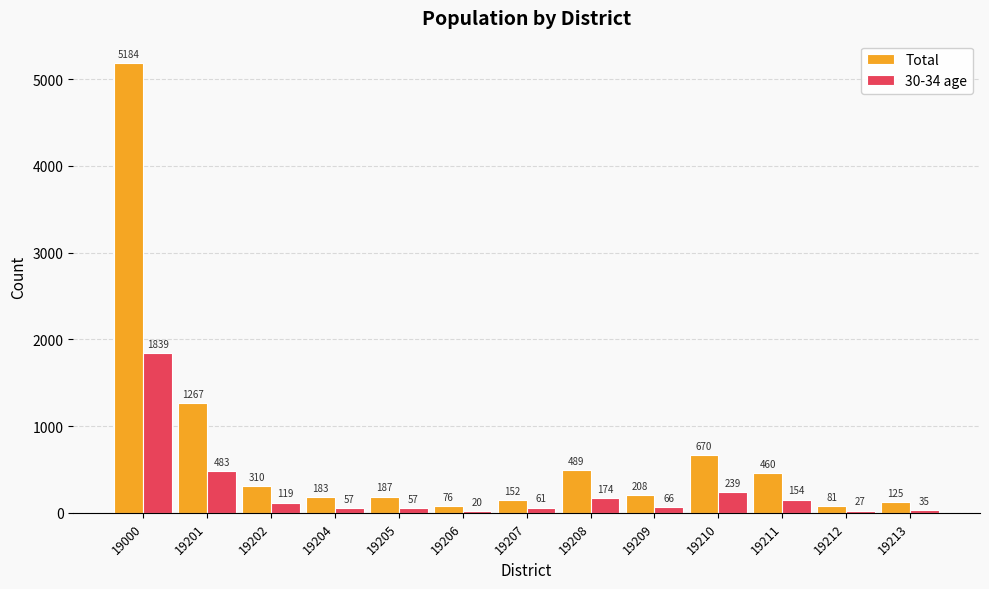

Reading left to right, transcribe all the data shown in this chart.

Total: 5184	1267	310	183	187	76	152	489	208	670	460	81	125
30-34 age: 1839	483	119	57	57	20	61	174	66	239	154	27	35